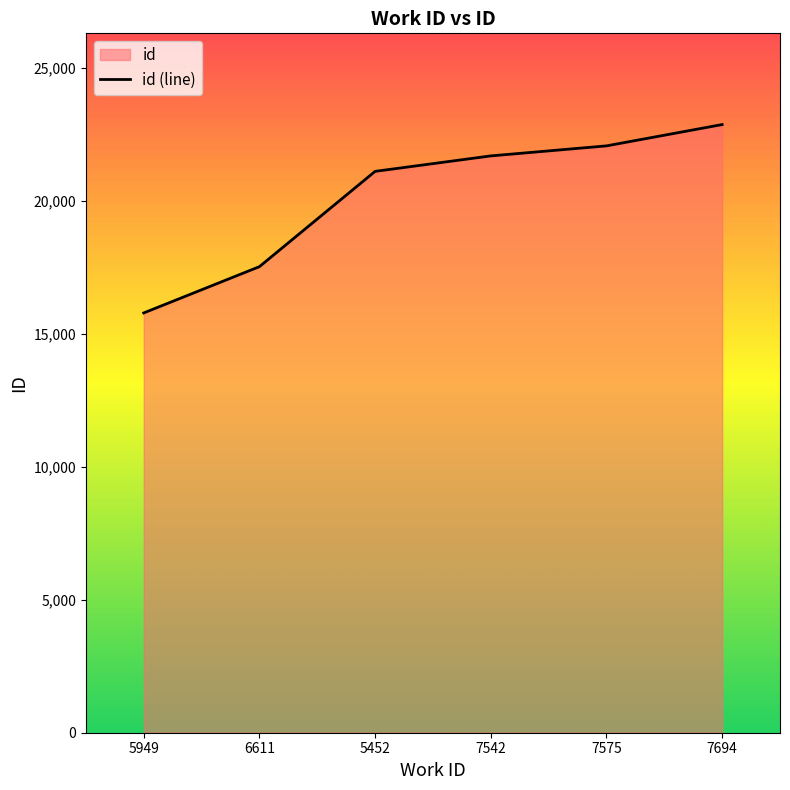

List the labels in order of value, largest first.

7694, 7575, 7542, 5452, 6611, 5949